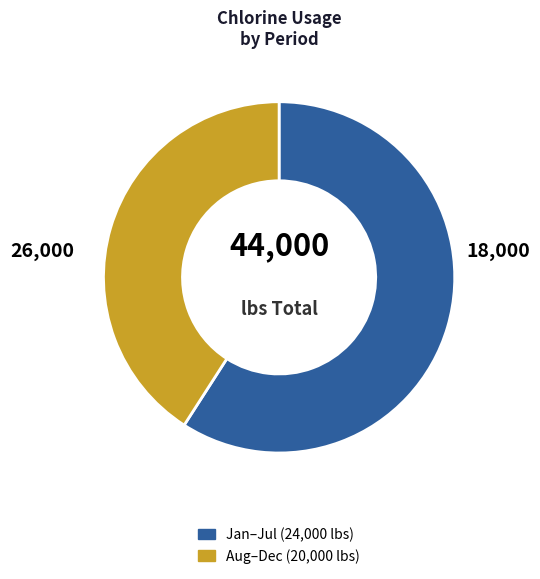

Does any single category account for the majority?

Yes